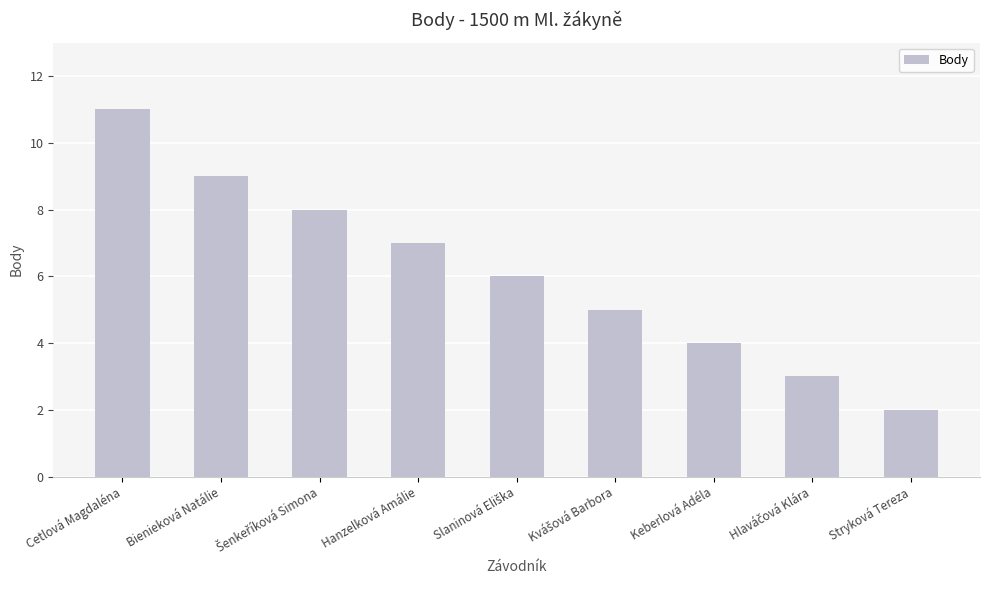

What is the label of the 7th bar from the left?

Keberlová Adéla